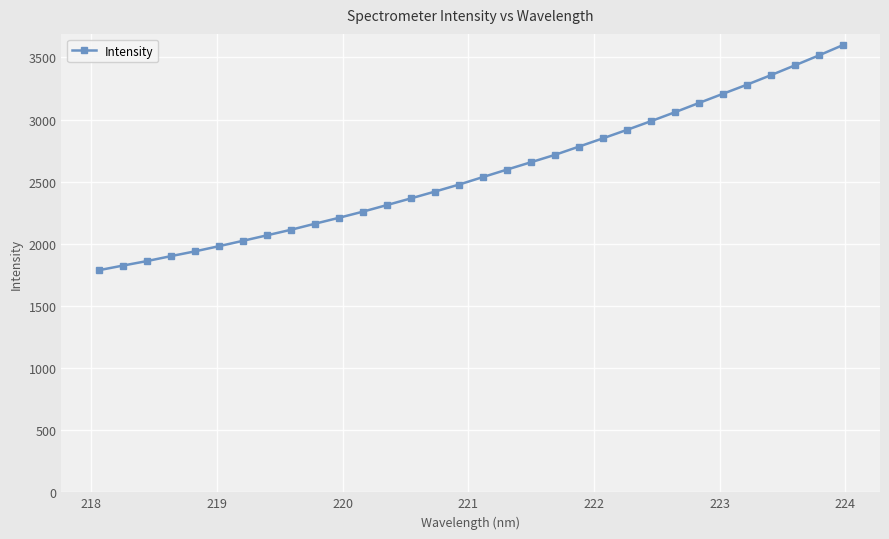

What is the value of the 14th point from the left?

2365.8